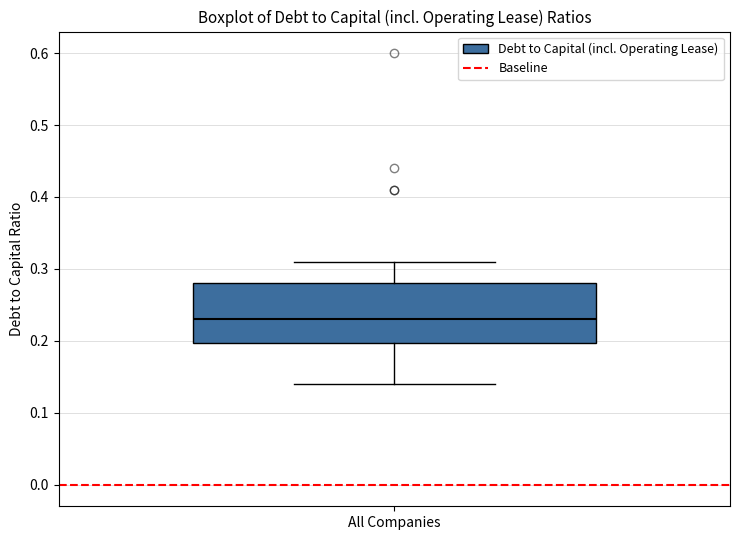

Read this box plot against the y-axis: the position of the median line, the range covered by the box, and the ends of both whiskers. The values are not printed on the chart, so give them approximately, as read against the axis.

median 0.23, box 0.20 to 0.28, whiskers 0.14 to 0.31